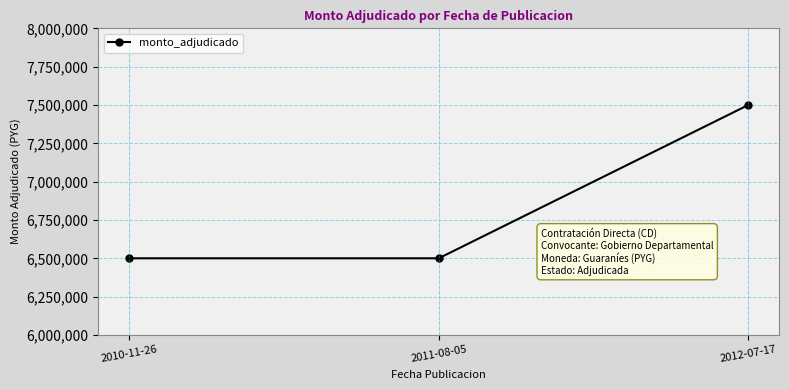

What is the ratio of the value at 2012-07-17 to the value at 2011-08-05?

1.2